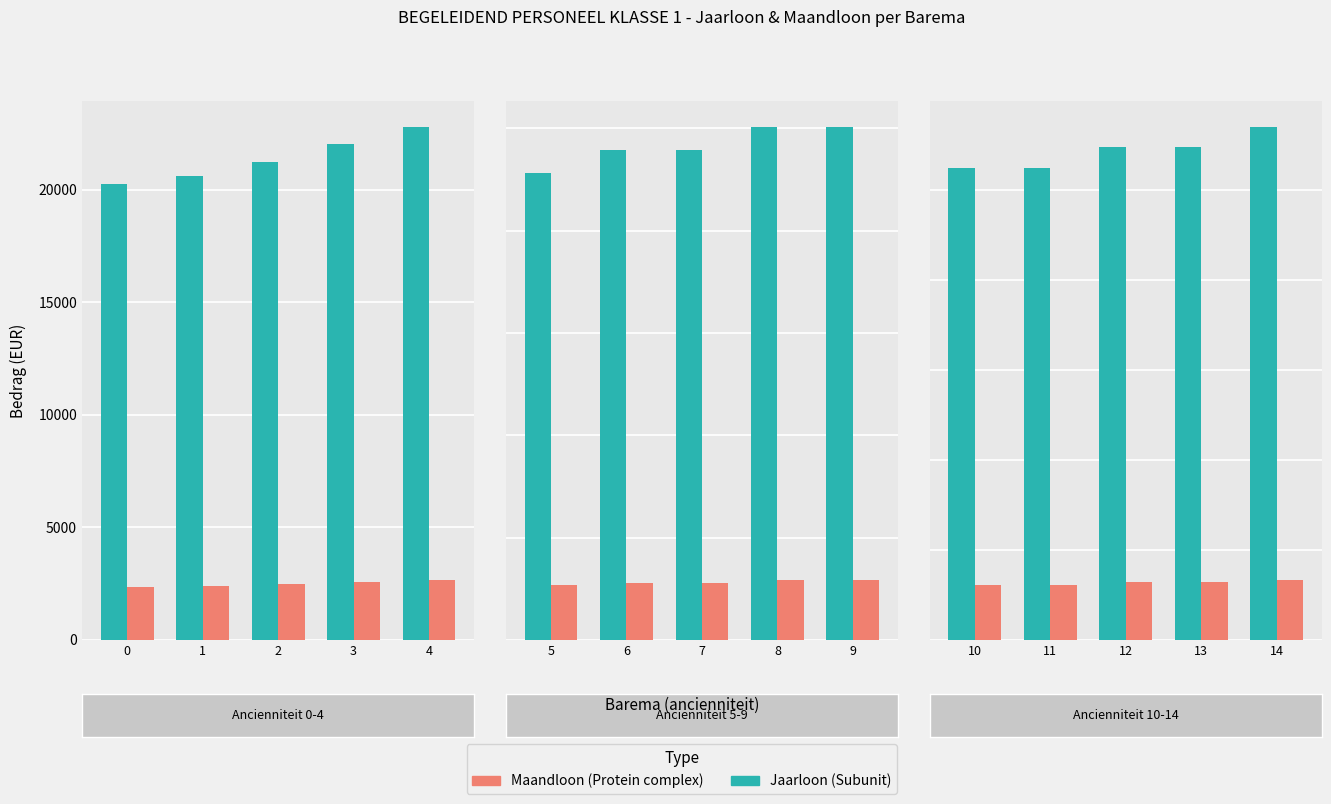

List the series in order of their overall mean, highest first.

JAARLOON, MAANDLOON